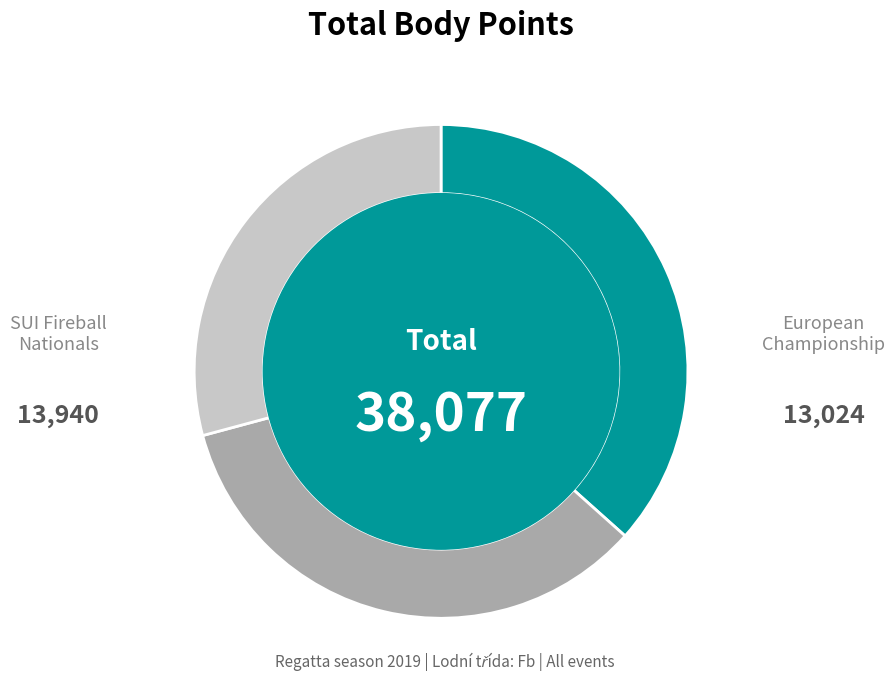

Is there any slice that represents more than half of the pie?

No